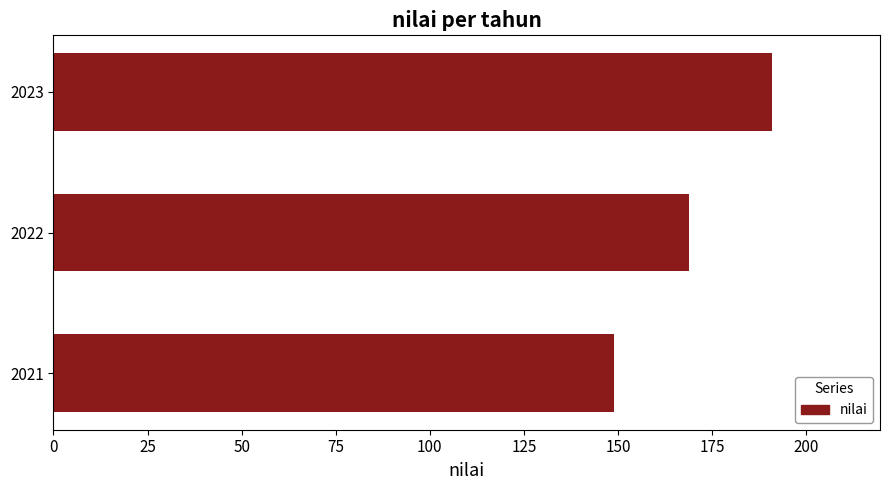

What is the approximate value at 2023, to the nearest 10?

190